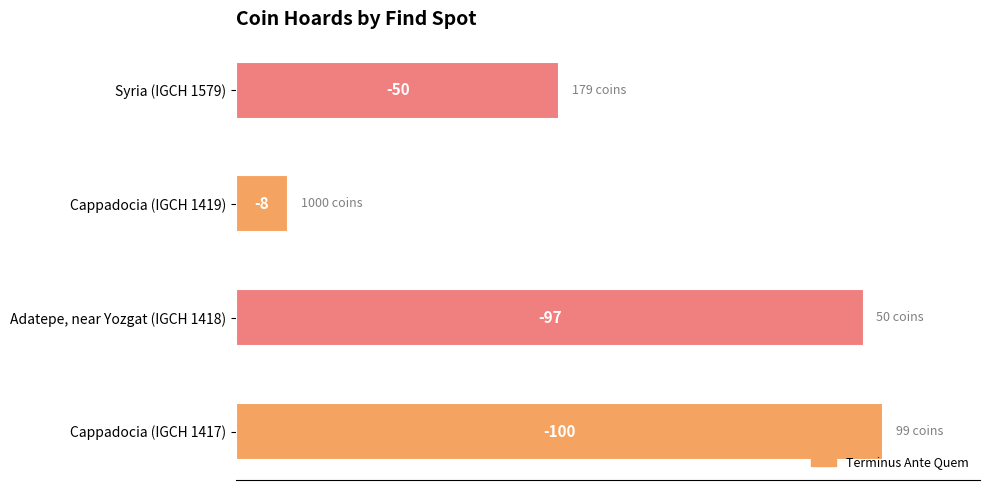

What is the value of the 3rd bar from the left?

-8